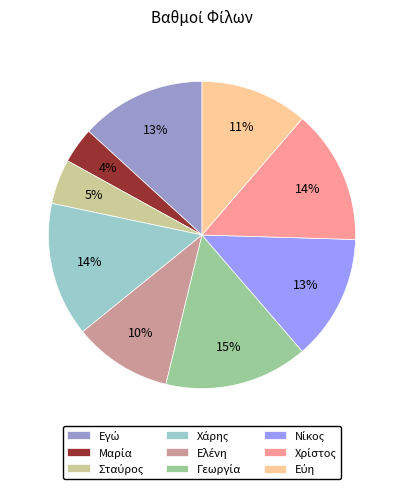

Is there a majority slice in this chart?

No